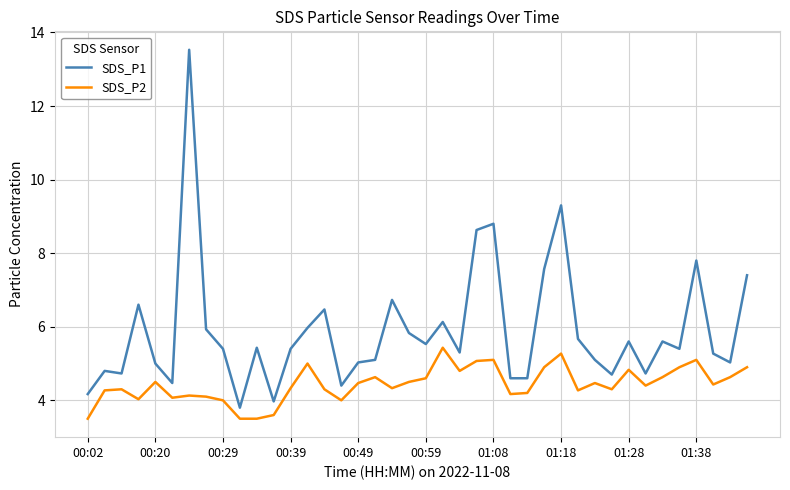

What is the difference between the second highest and second lowest values in the SDS_P1 series?

5.3